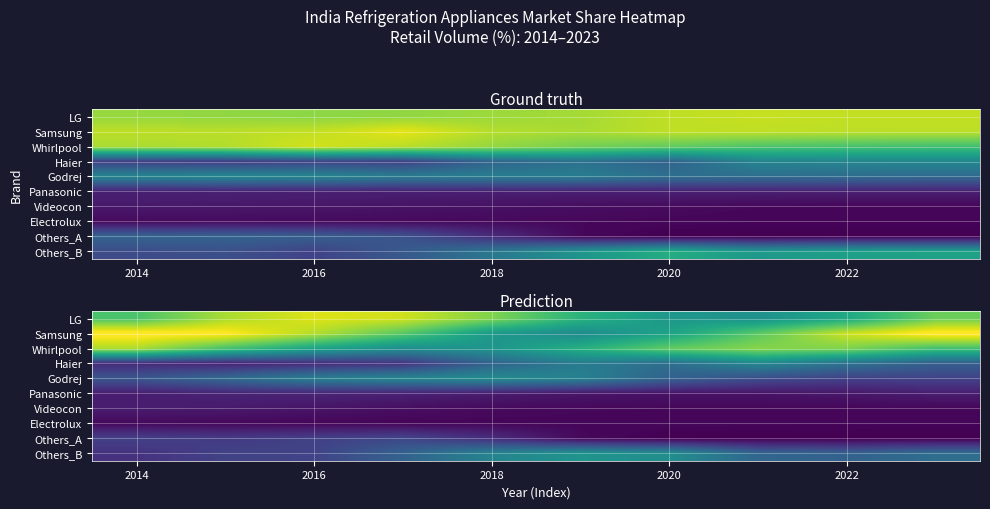

What is the difference between the highest and lowest values at 2020?

19.0